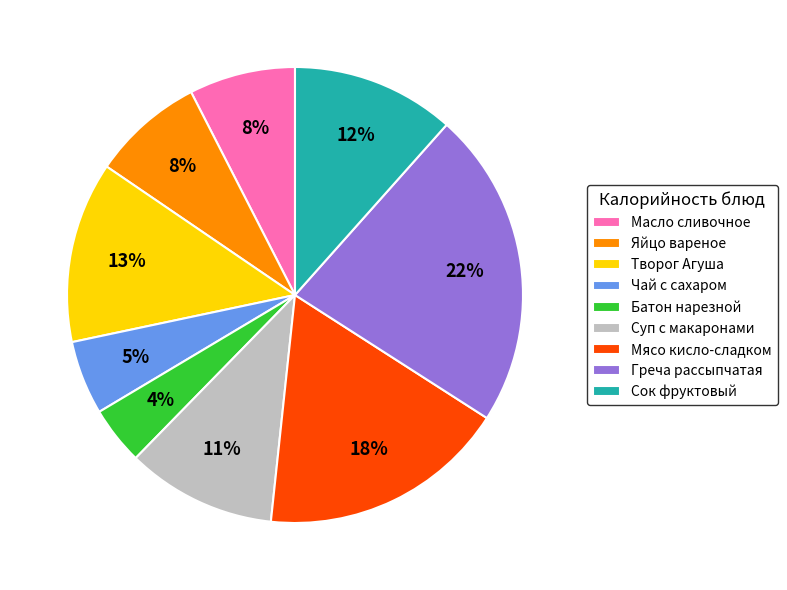

Which slice is the largest?

Греча рассыпчатая